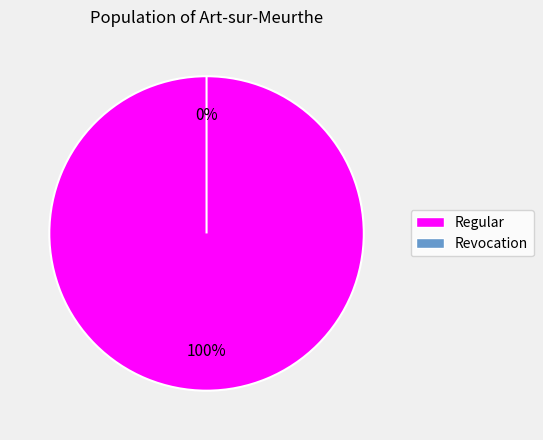

What percentage is the Regular slice, to the nearest percent?

100%